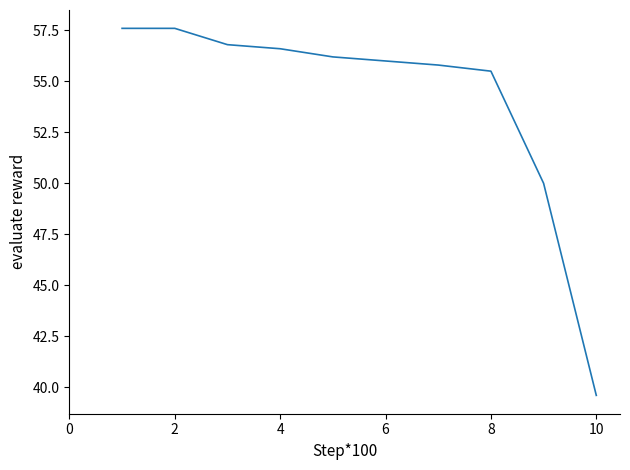

How many categories are shown in the chart?

10